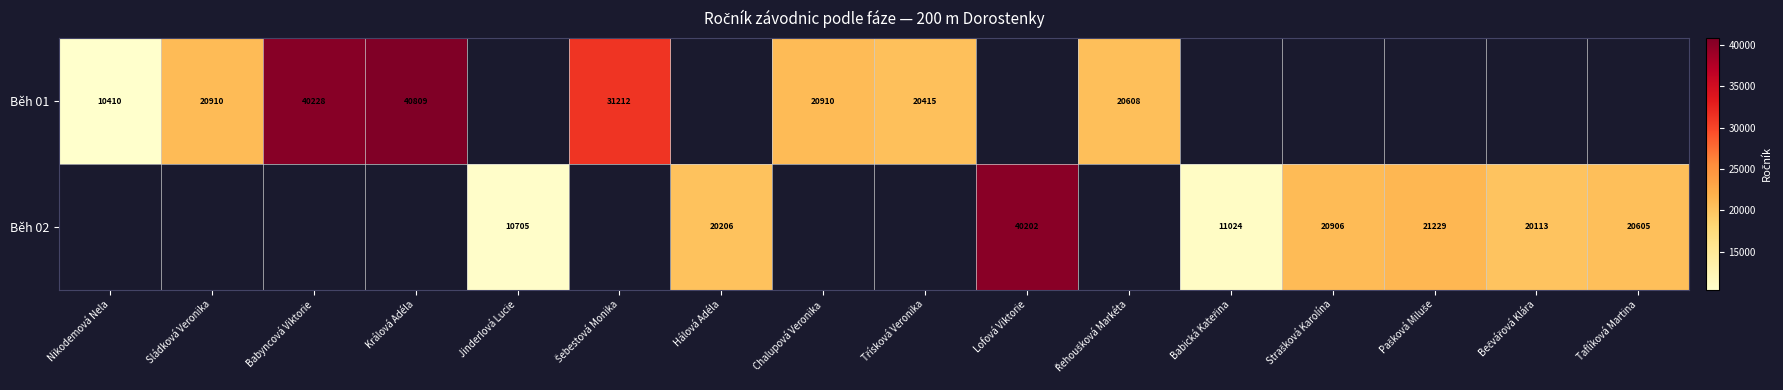

True or false: Běh 02 has a value of 20206 at Hálová Adéla.

True